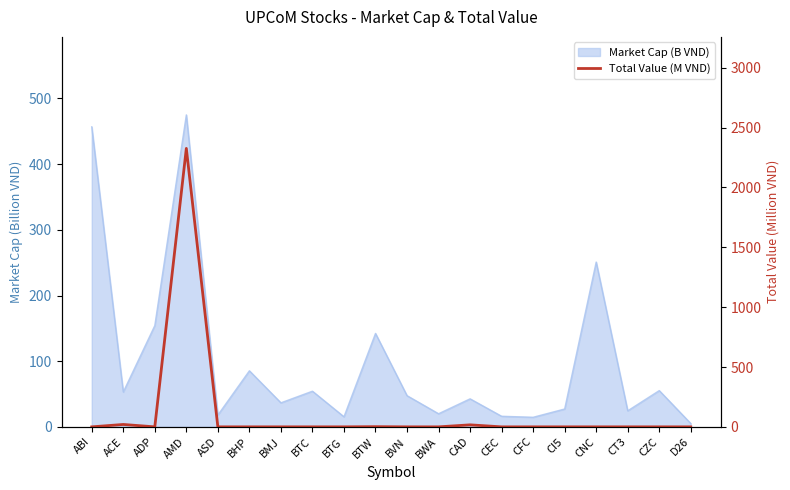

The value at ADP is 0.0. True or false?

True